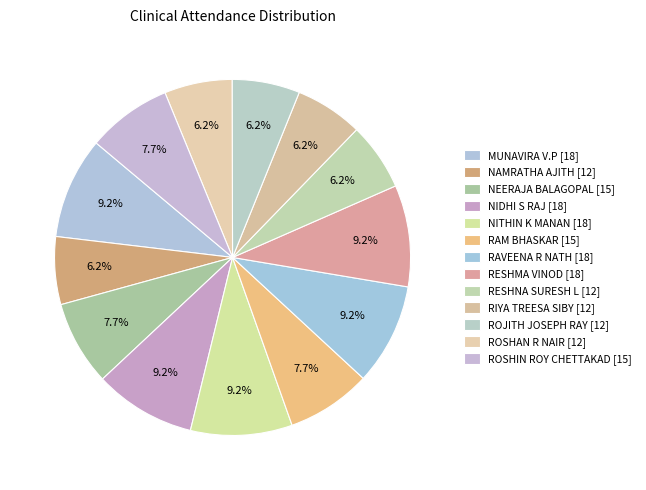

To the nearest percent, what is the combined percentage of RAM BHASKAR and RESHNA SURESH L?

14%